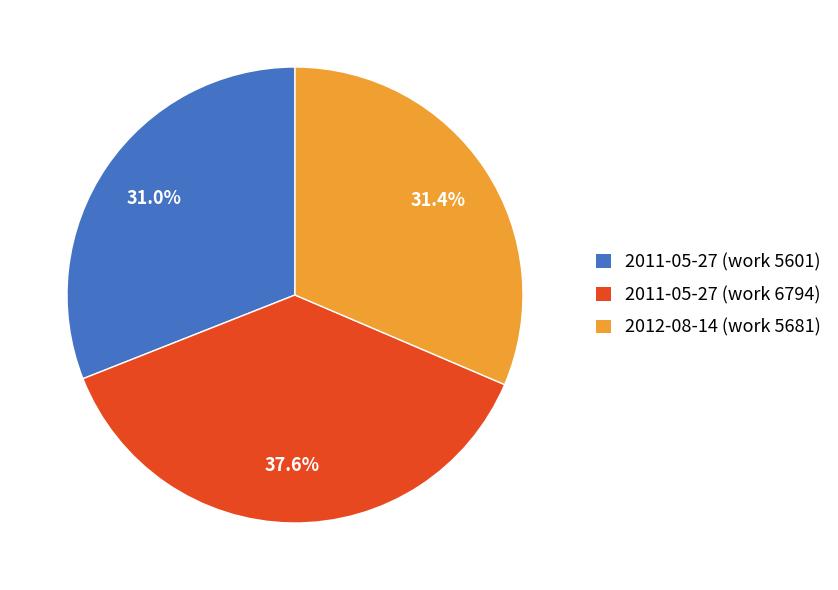

What is the total percentage of 2012-08-14 (work 5681) and 2011-05-27 (work 6794)?

69.0%